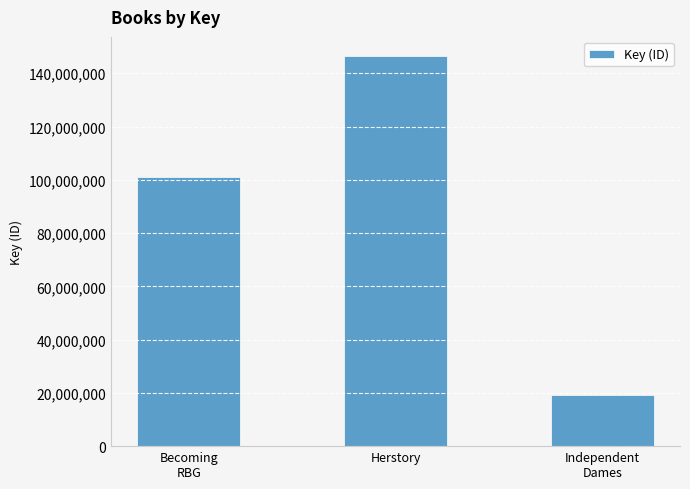

Between Independent
Dames and Herstory, which is larger?

Herstory